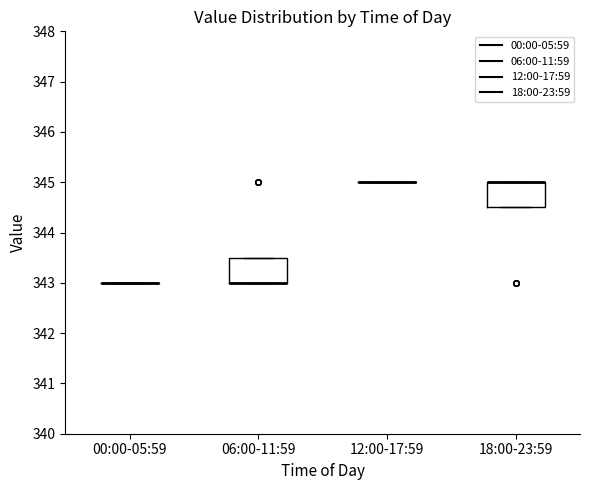

Reading left to right, transcribe this box plot: for each box, give where its median line is, the range the box spans, and where its two whiskers end, as read against the y-axis. The values are not printed on the chart, so give them approximately, as read against the axis.

00:00-05:59: box collapsed to a line at 343.0, whiskers 343.0 to 343.0
06:00-11:59: median 343.0 (drawn on the box's lower edge), box 343.0 to 343.5, whiskers 343.0 to 343.5
12:00-17:59: box collapsed to a line at 345.0, whiskers 345.0 to 345.0
18:00-23:59: median 345.0 (drawn on the box's upper edge), box 344.5 to 345.0, whiskers 344.5 to 345.0